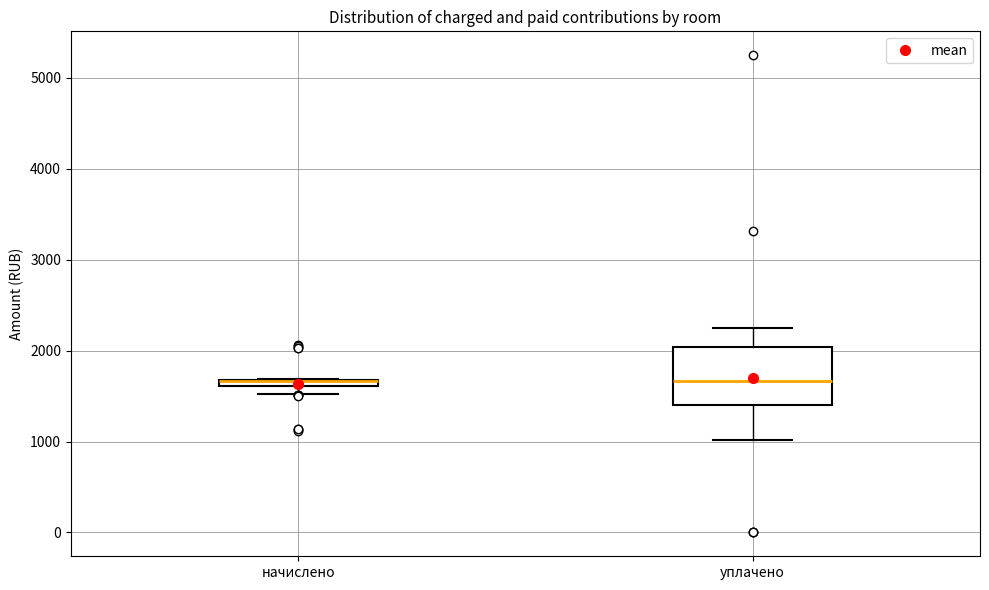

Where is the upper edge of the box for начислено on the y-axis? The values are not printed on the chart, so give them approximately, as read against the axis.

1700